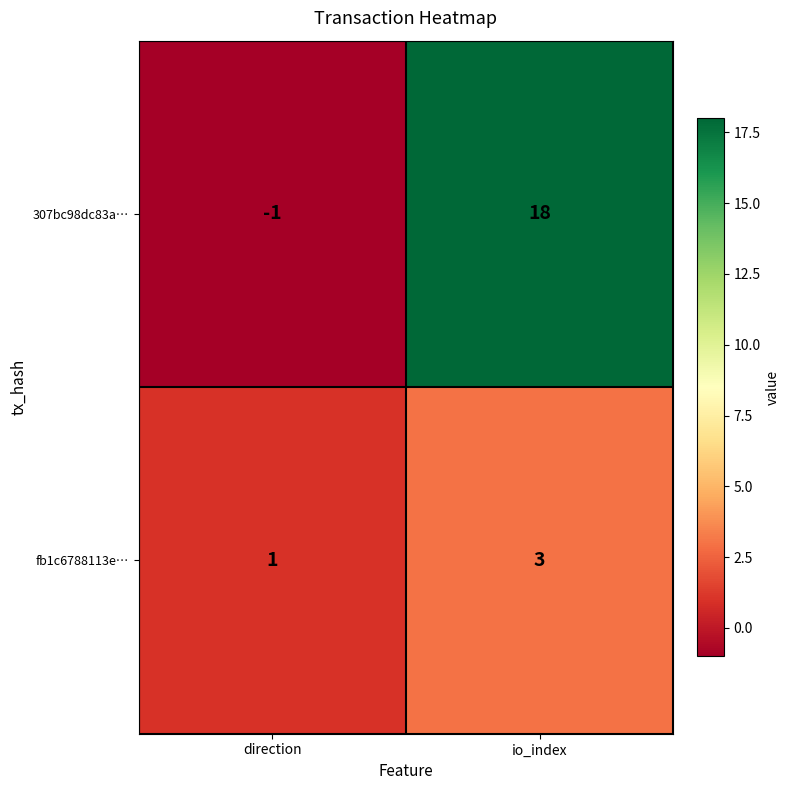

What is the total value across all series at io_index?

21